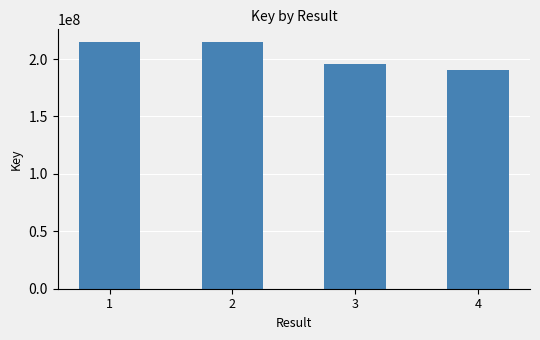

What is the difference between the maximum and second lowest values?

19087243